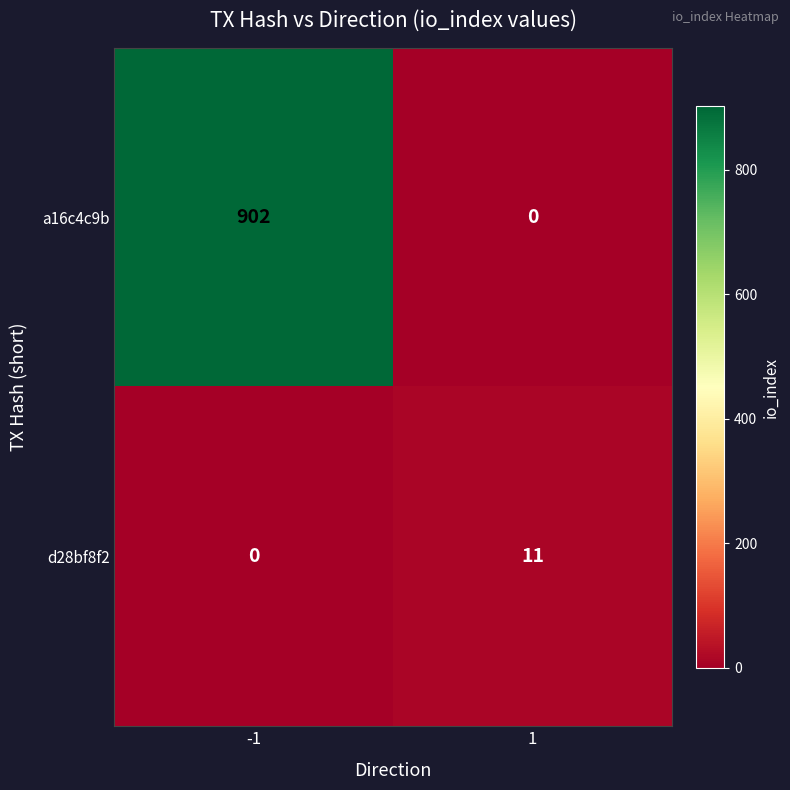

Rank the series by their maximum value, from highest to lowest.

a16c4c9b, d28bf8f2